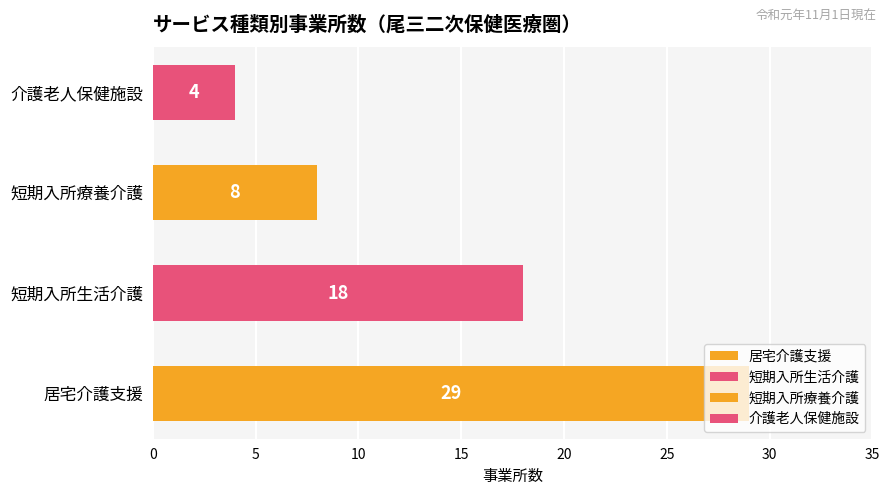

What is the sum of the values at 介護老人保健施設 and 短期入所療養介護?

12